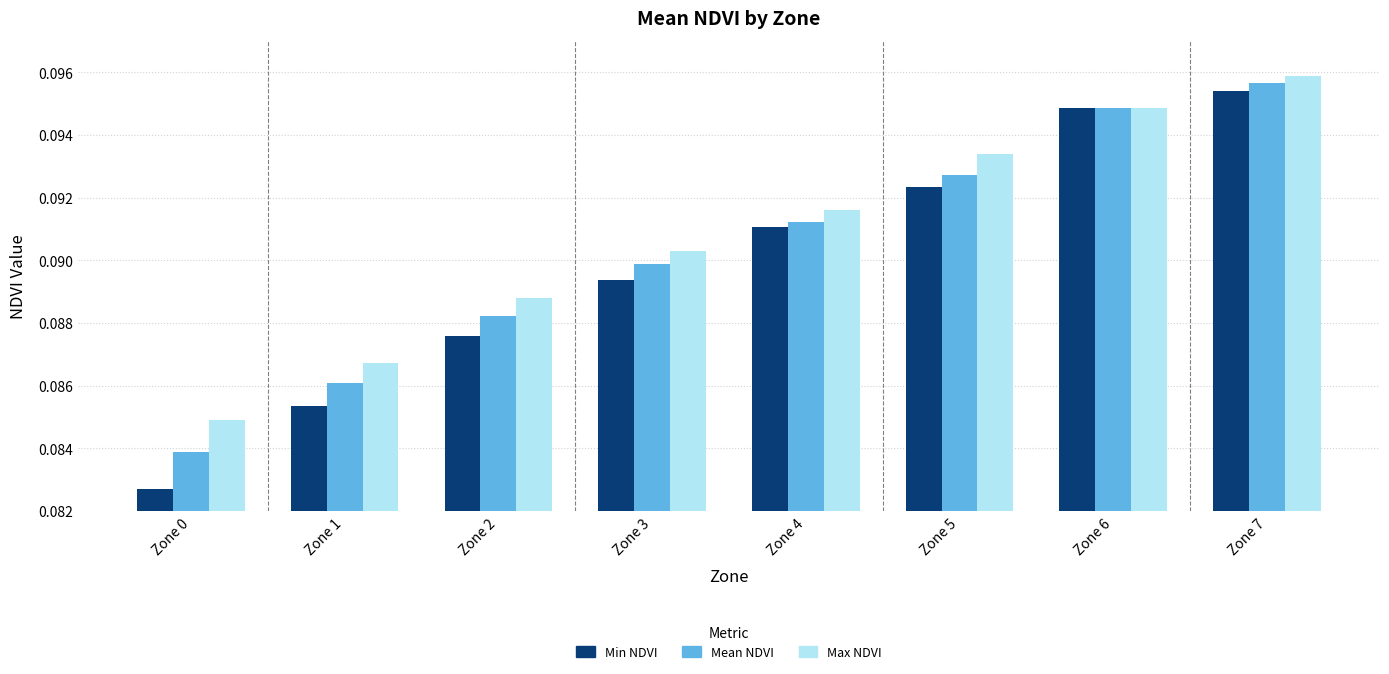

Rank the series at Zone 1 from lowest to highest value.

Min NDVI, Mean NDVI, Max NDVI